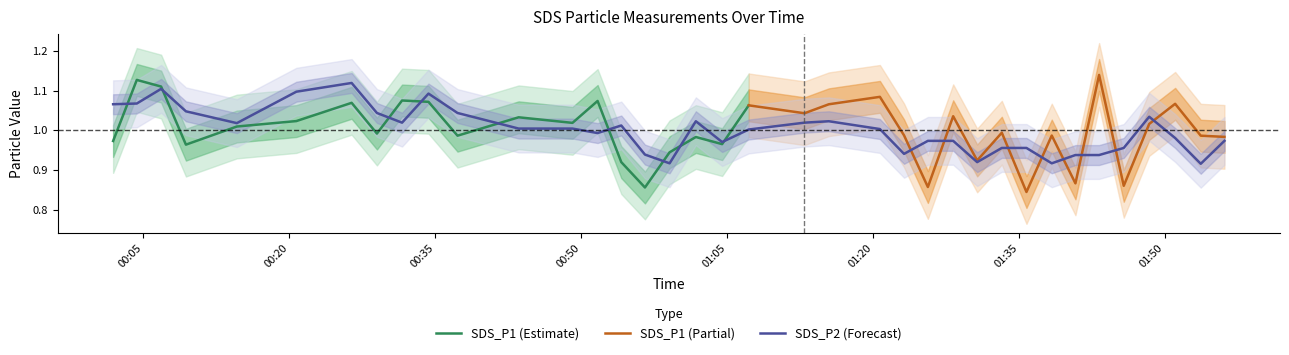

What is the sum of all values?

37.0